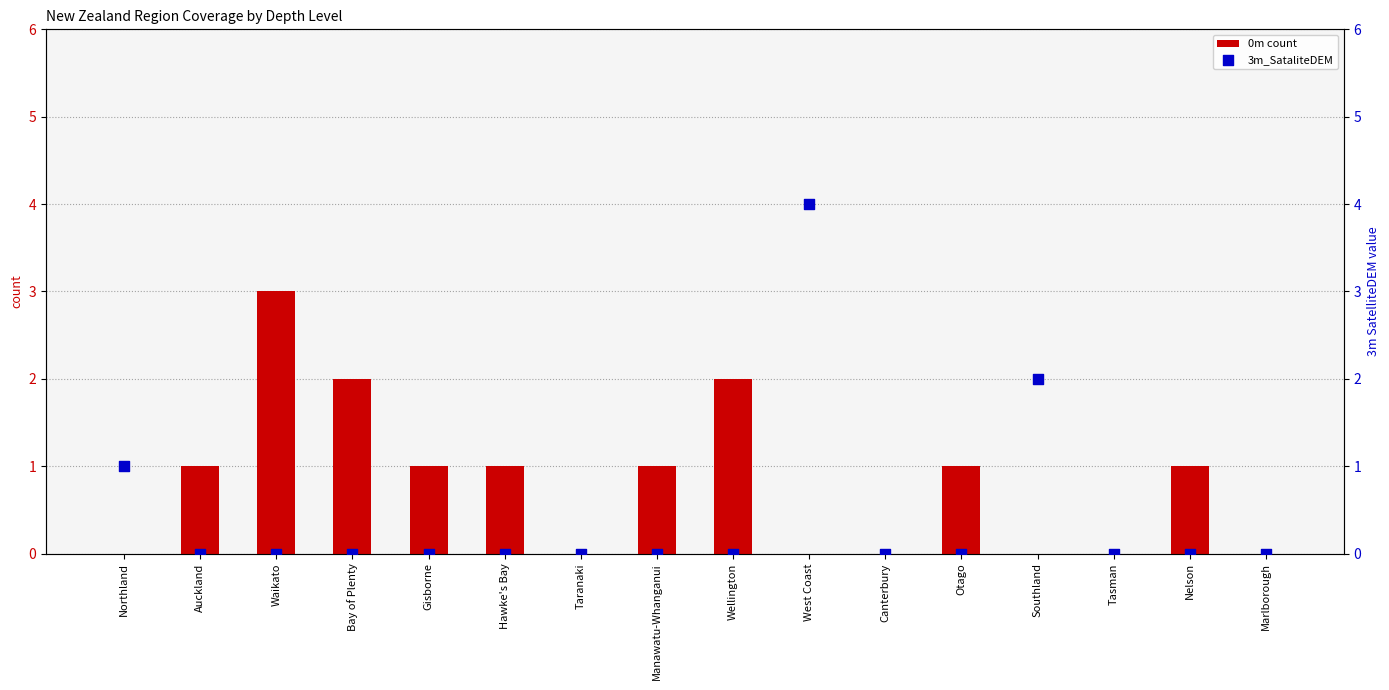

Which series reaches the minimum Y coordinate?

0m count